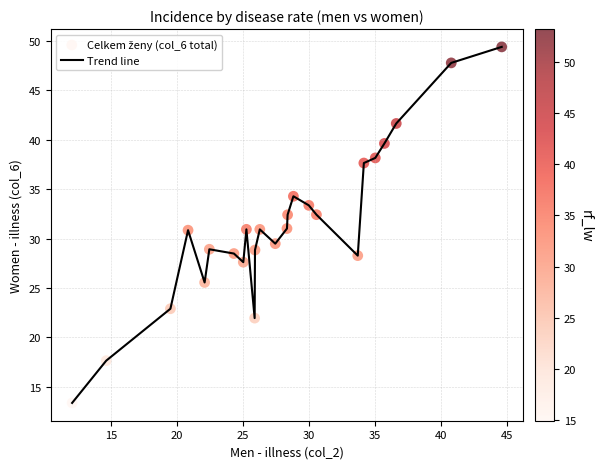

What is the minimum value shown in the chart?

13.4